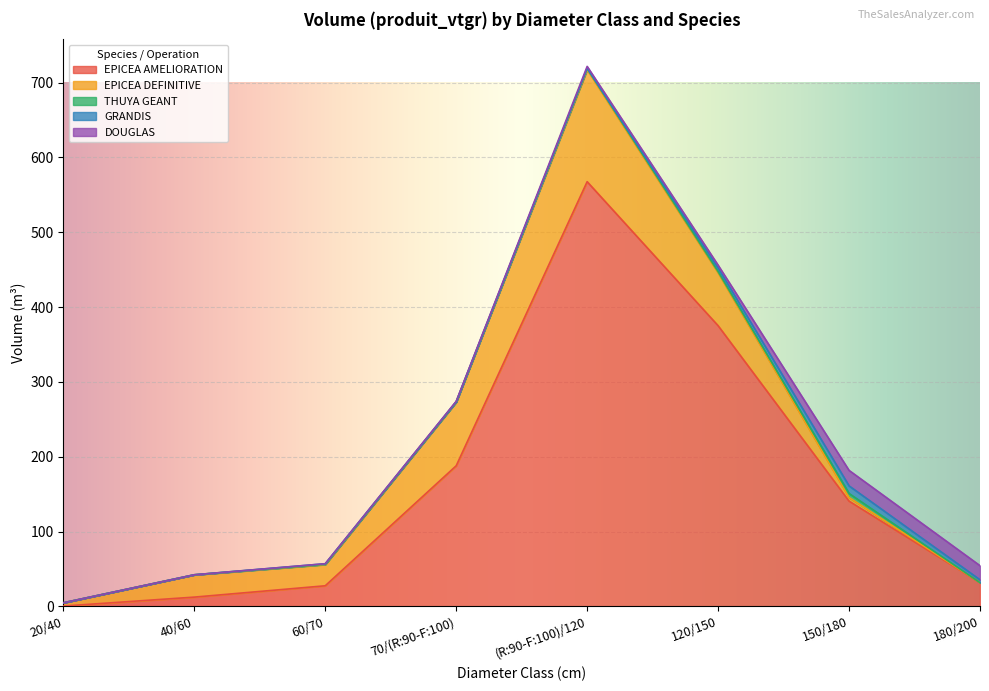

Reading left to right, list all the values displayed in this chart.

EPICEA AMELIORATION: 20/40=0.5	40/60=12.4	60/70=27.6	70/(R:90-F:100)=187.9	(R:90-F:100)/120=567.5	120/150=375.1	150/180=140.7	180/200=31.8
EPICEA DEFINITIVE: 20/40=4.3	40/60=29.7	60/70=28.4	70/(R:90-F:100)=85.2	(R:90-F:100)/120=149.6	120/150=70.8	150/180=4.8	180/200=0.0
THUYA GEANT: 20/40=0.0	40/60=0.2	60/70=0.4	70/(R:90-F:100)=0.0	(R:90-F:100)/120=1.9	120/150=1.5	150/180=5.4	180/200=0.0
GRANDIS: 20/40=0.0	40/60=0.0	60/70=0.7	70/(R:90-F:100)=0.5	(R:90-F:100)/120=0.0	120/150=4.8	150/180=10.2	180/200=3.8
DOUGLAS: 20/40=0.0	40/60=0.0	60/70=0.0	70/(R:90-F:100)=0.5	(R:90-F:100)/120=2.6	120/150=3.9	150/180=20.7	180/200=18.9